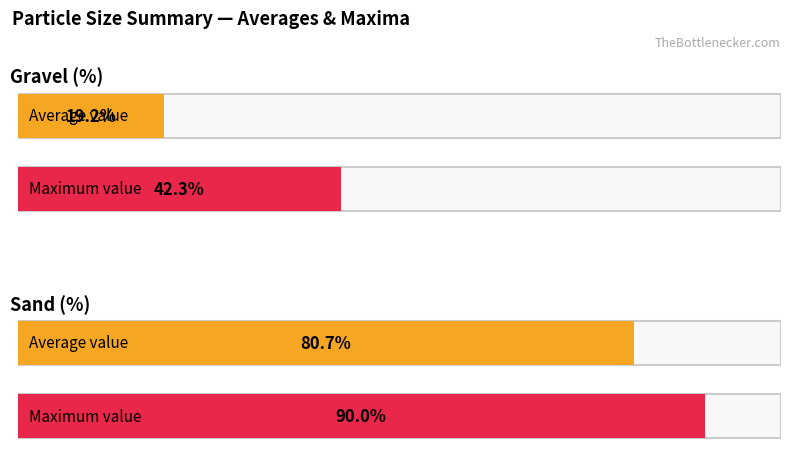

Which series has the largest range (max minus min)?

Gravel (%)